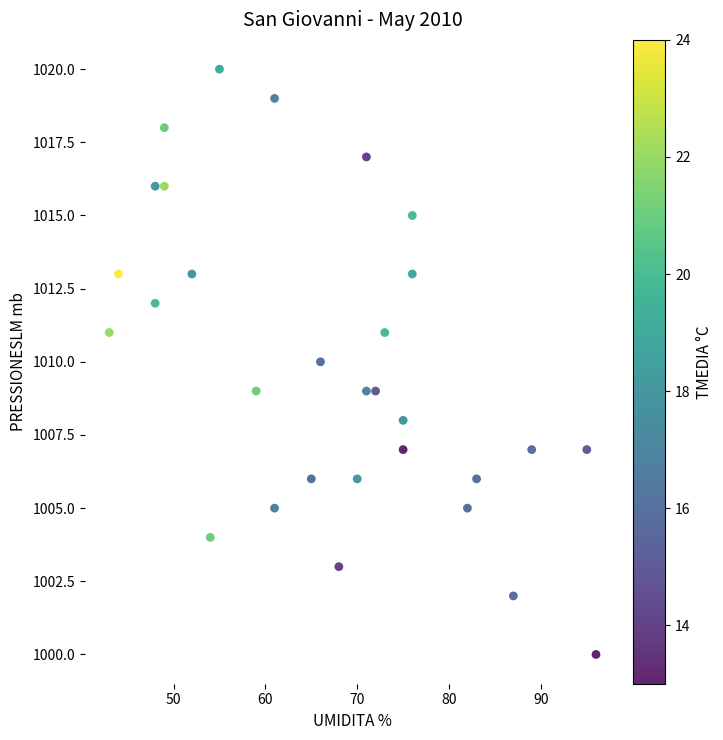

What is the range of Y values (max minus min)?

20